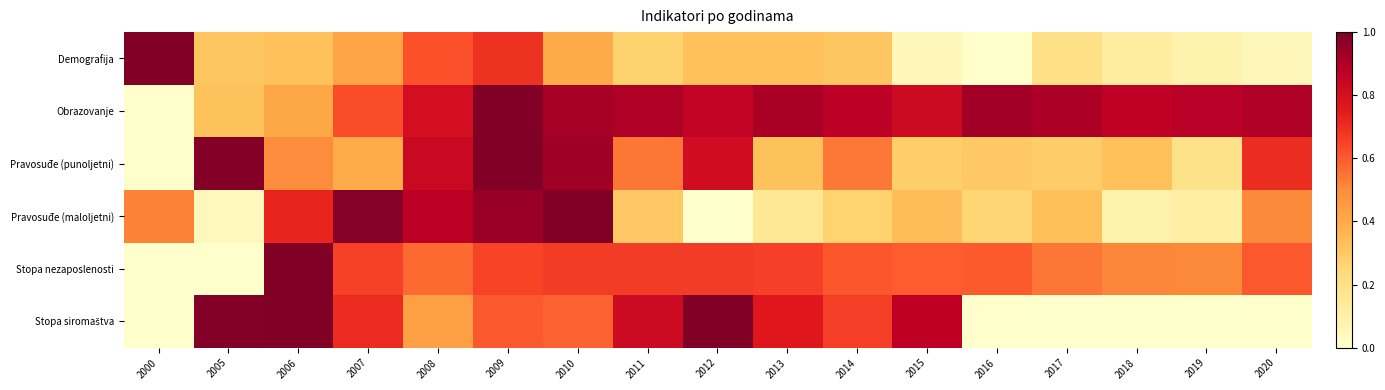

Between 2008 and 2017, which is larger?

2008